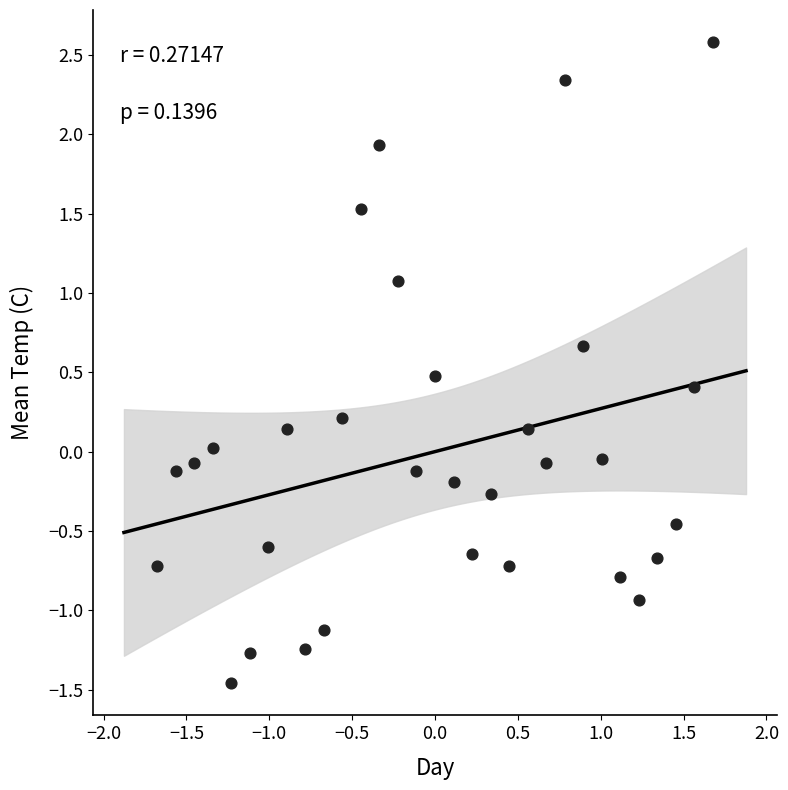

What is the range of X values (max minus min)?

3.4